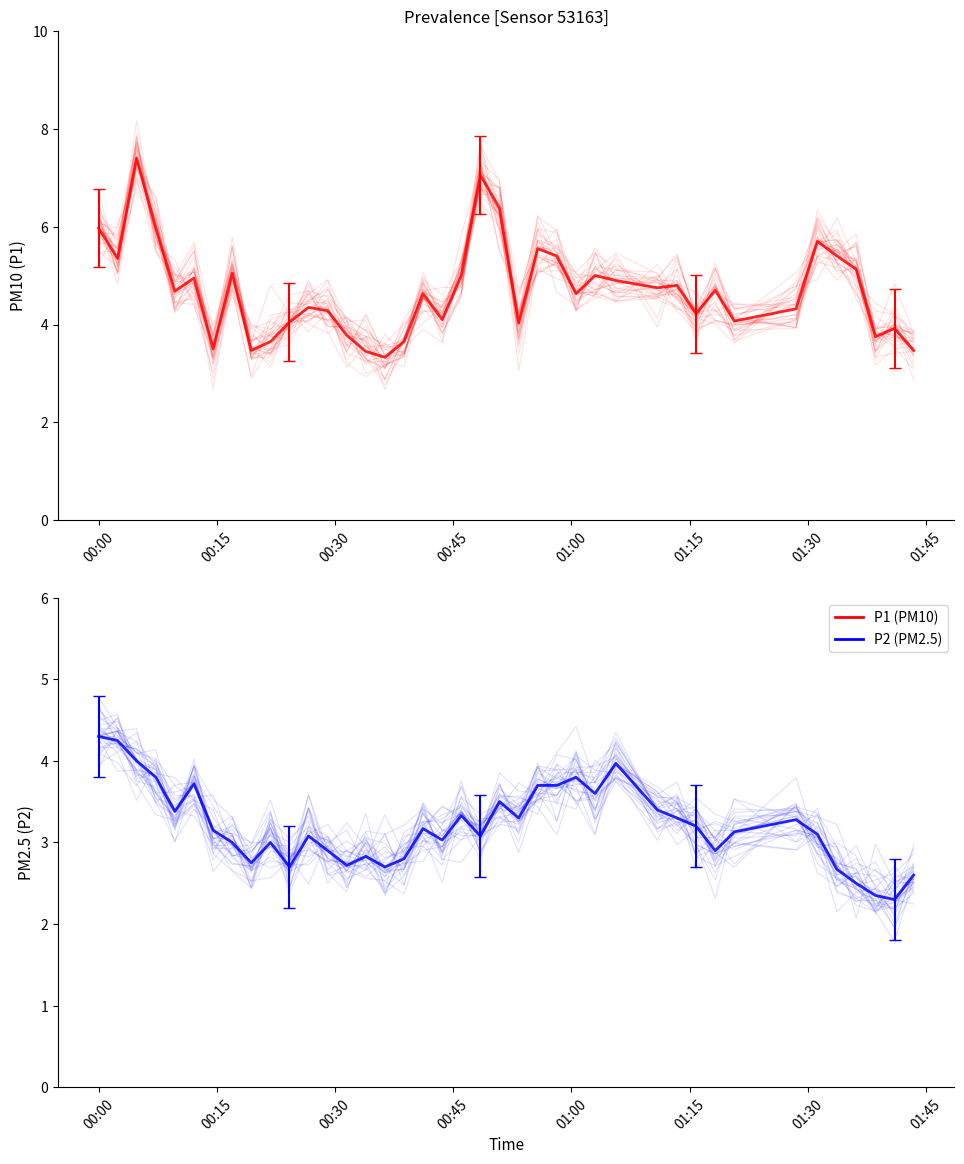

Which series has the largest range (max minus min)?

P1